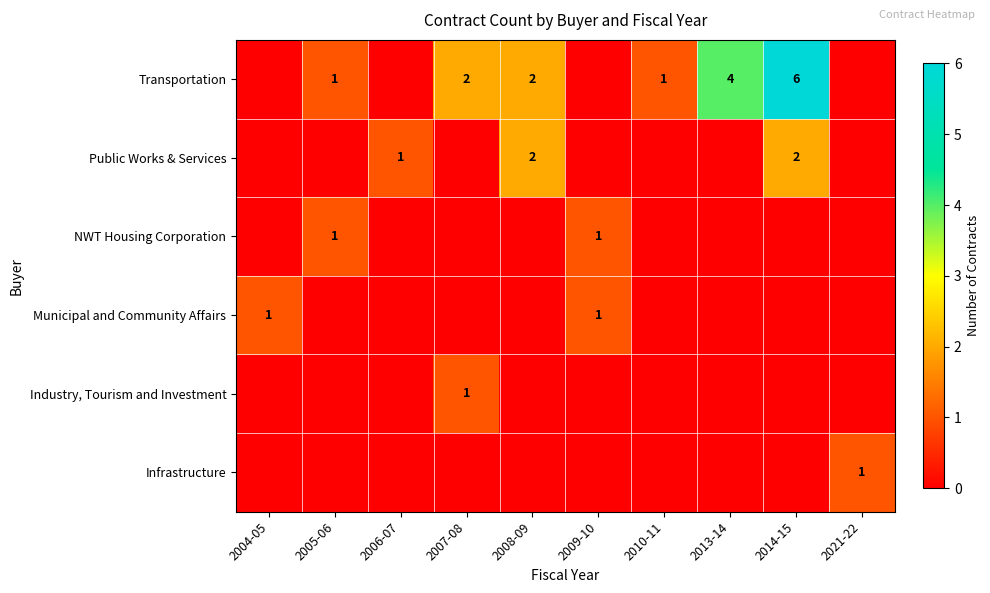

The value of Industry, Tourism and Investment at 2008-09 is 0. True or false?

True